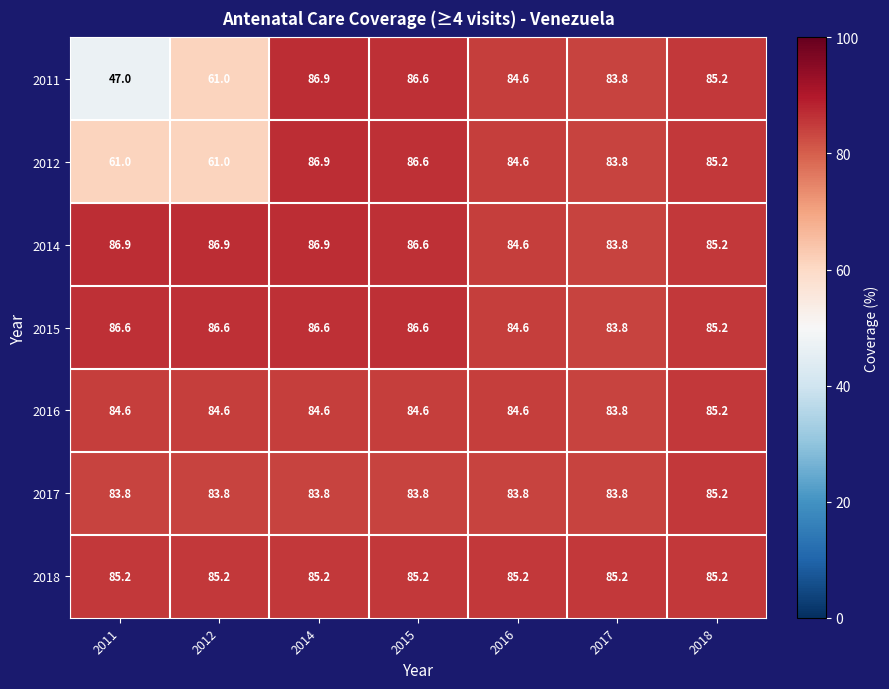

Is it true that 2016 equals 37.6 at 2018?

False